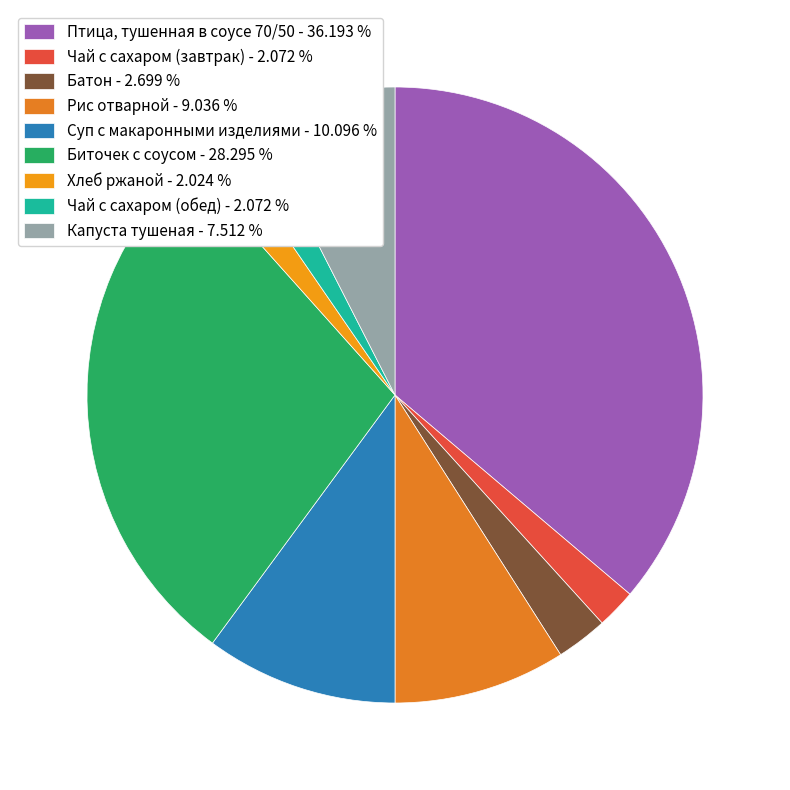

How many segments does this pie chart have?

9